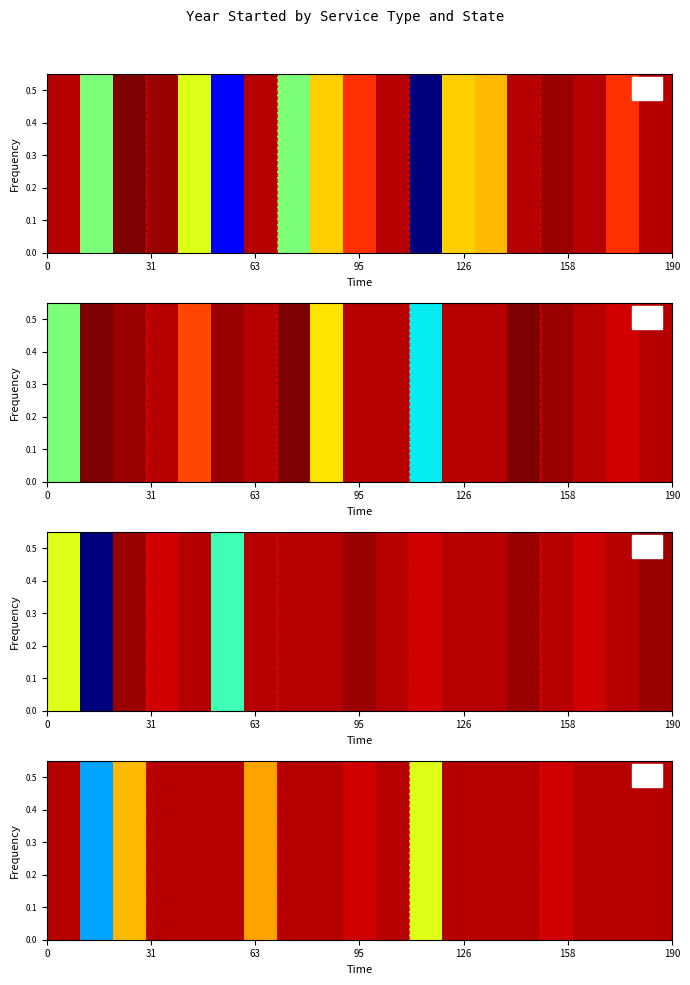

Reading left to right, list all the values displayed in this chart.

2020	1992	2010	2020	2020	2020	2011	2020	2020	2019	2020	2006	2020	2020	2020	2019	2020	2020	2020